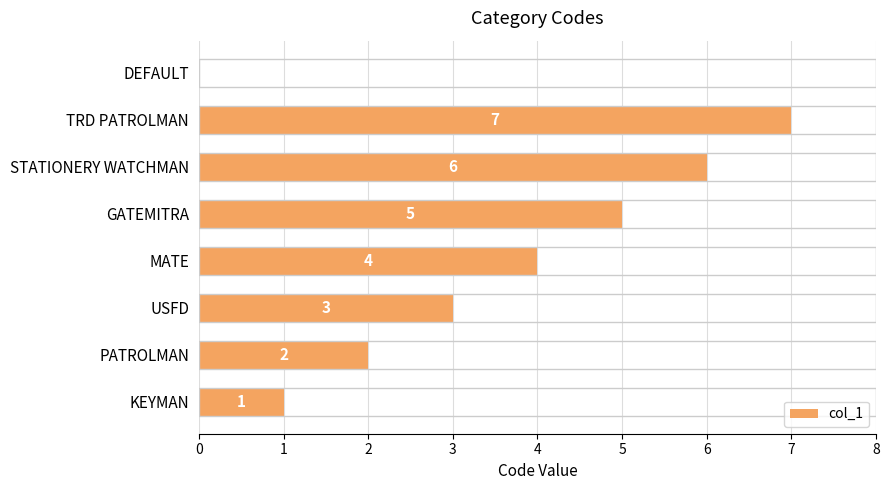

What is the average value?

4